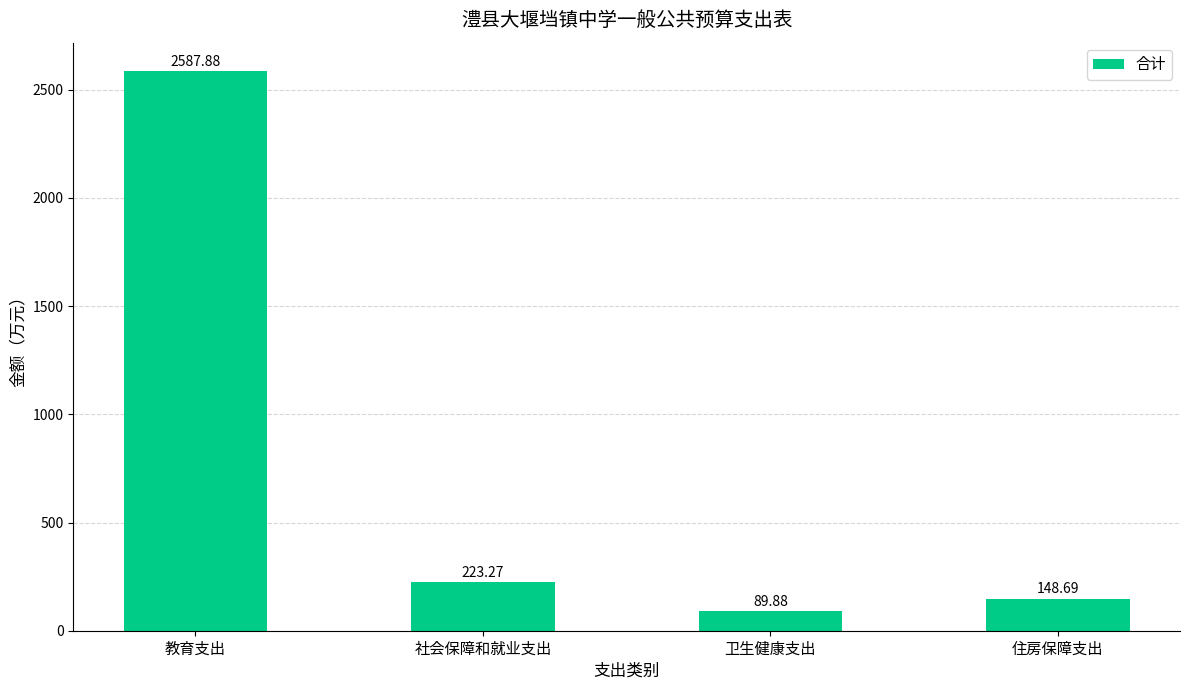

Rank the categories by value from lowest to highest.

卫生健康支出, 住房保障支出, 社会保障和就业支出, 教育支出